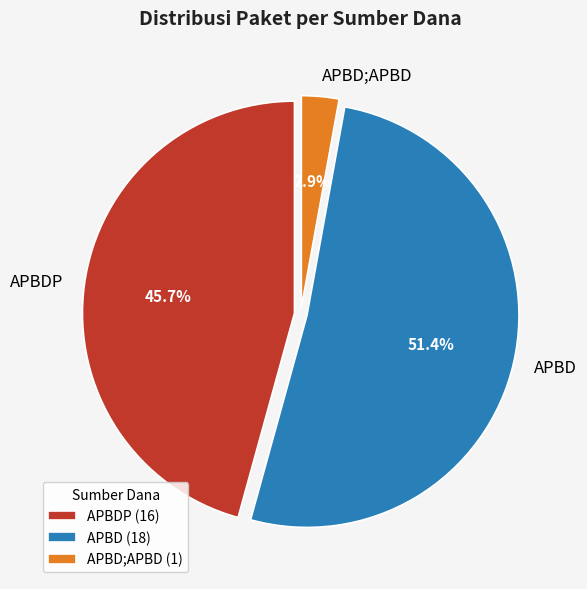

Do APBD;APBD and APBDP together represent more than half of the pie?

No